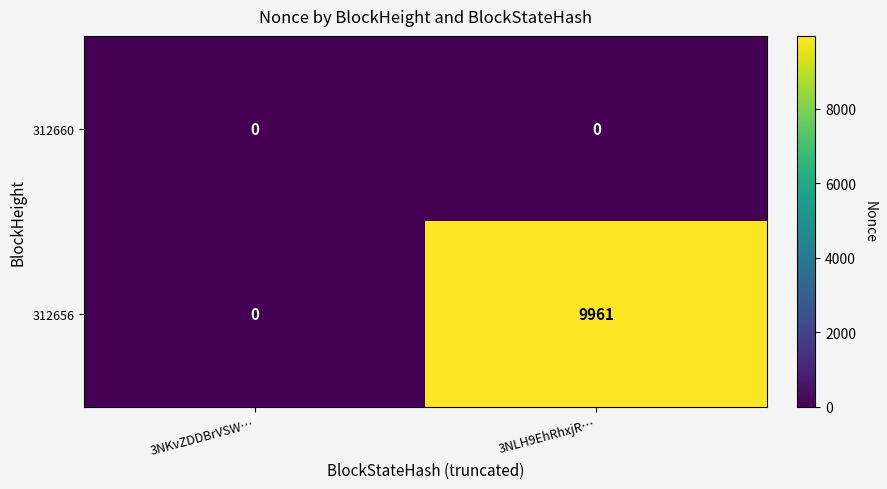

Rank the series by their average value, from highest to lowest.

312656, 312660